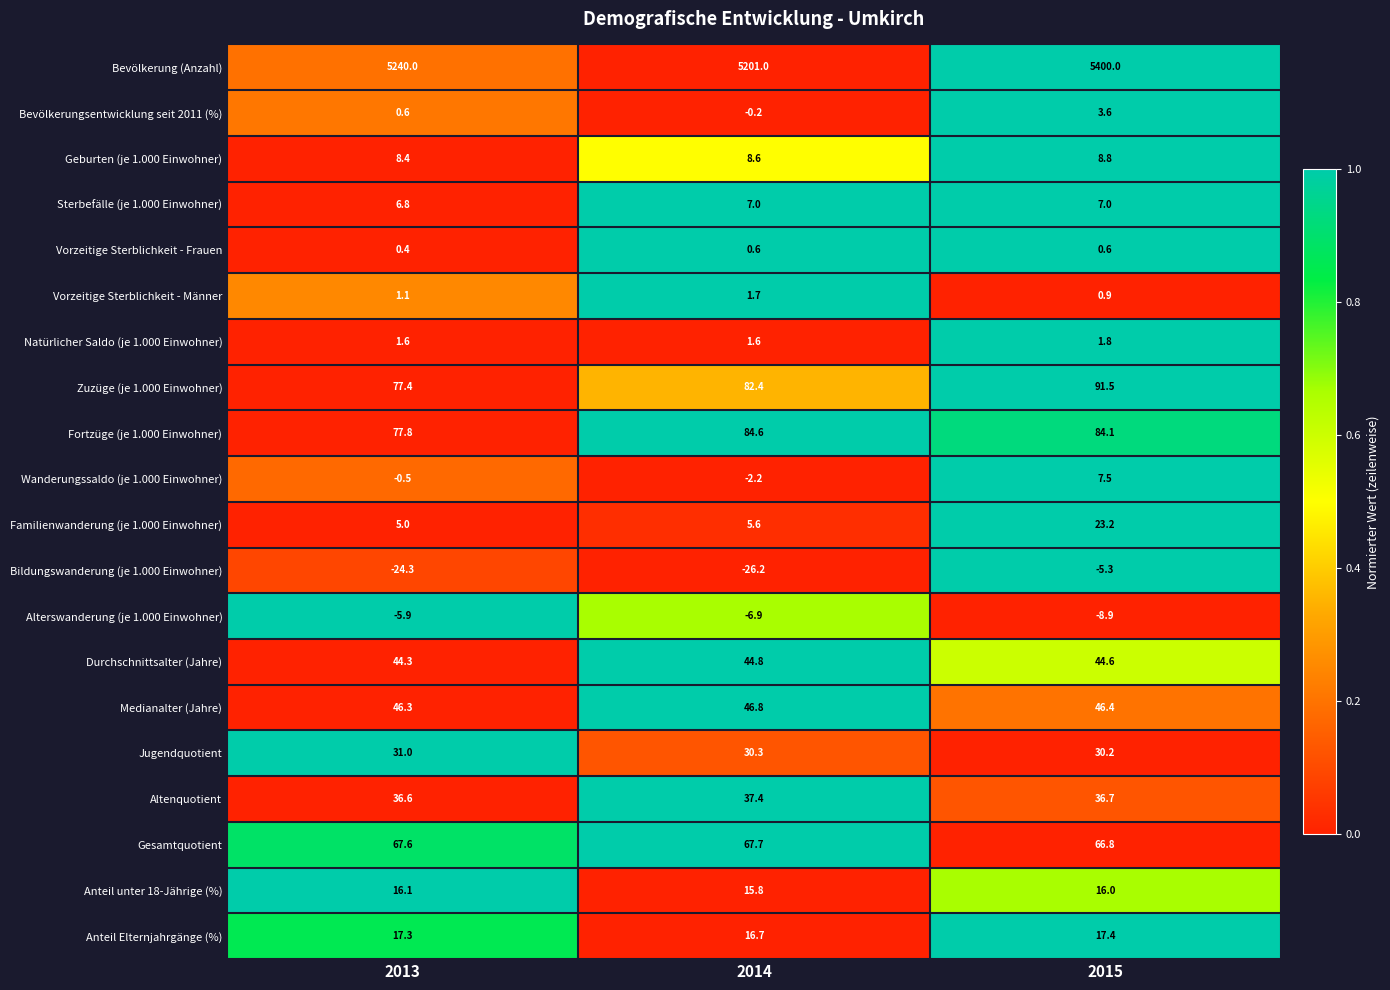

How many categories are shown in the chart?

3